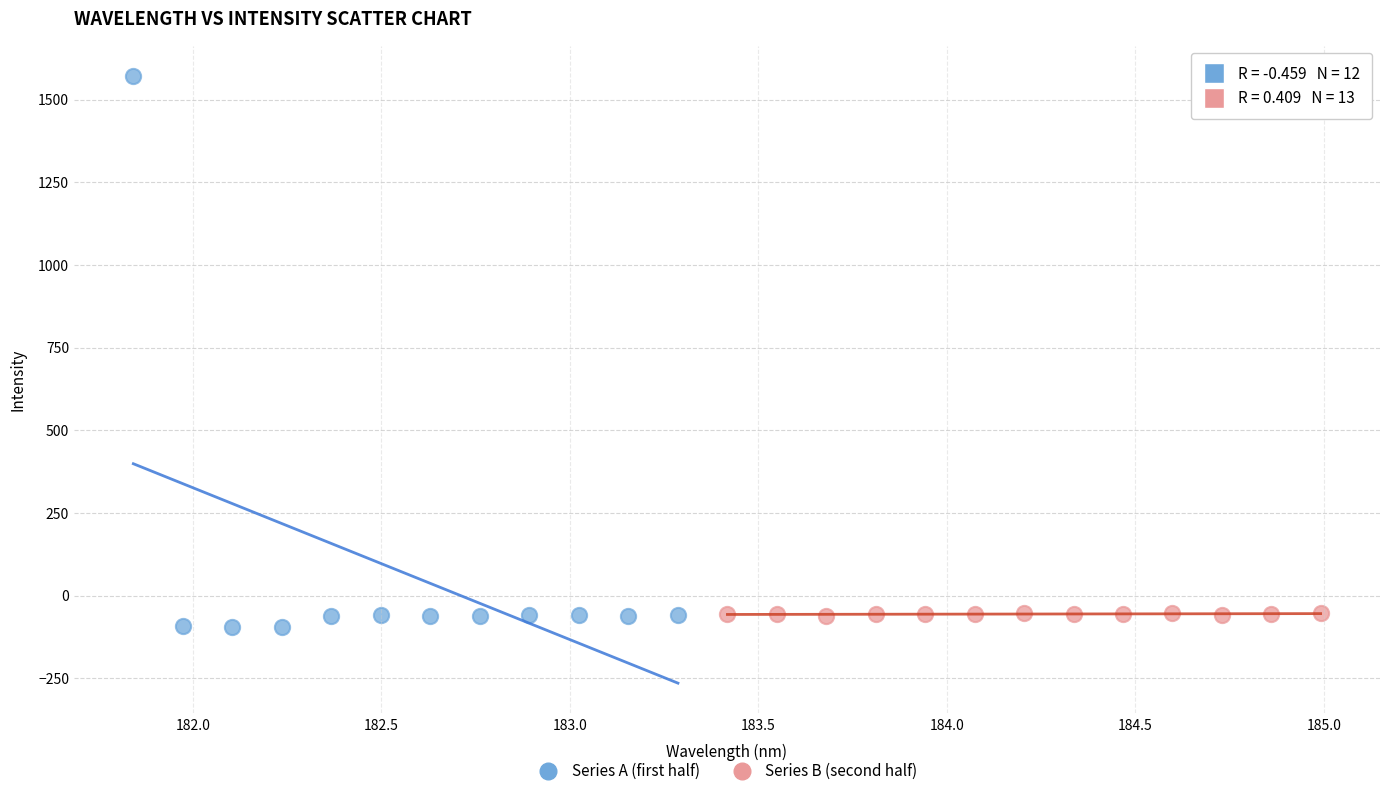

Which series reaches the maximum Y coordinate?

Series A (first half)